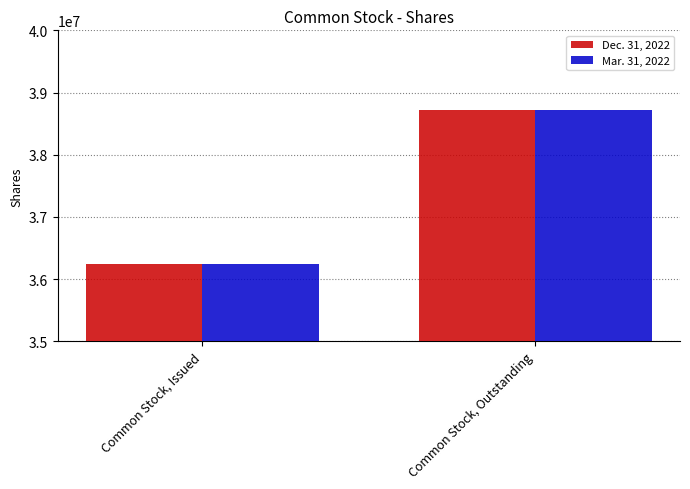

At which label does Mar. 31, 2022 reach its peak?

Common Stock, Outstanding